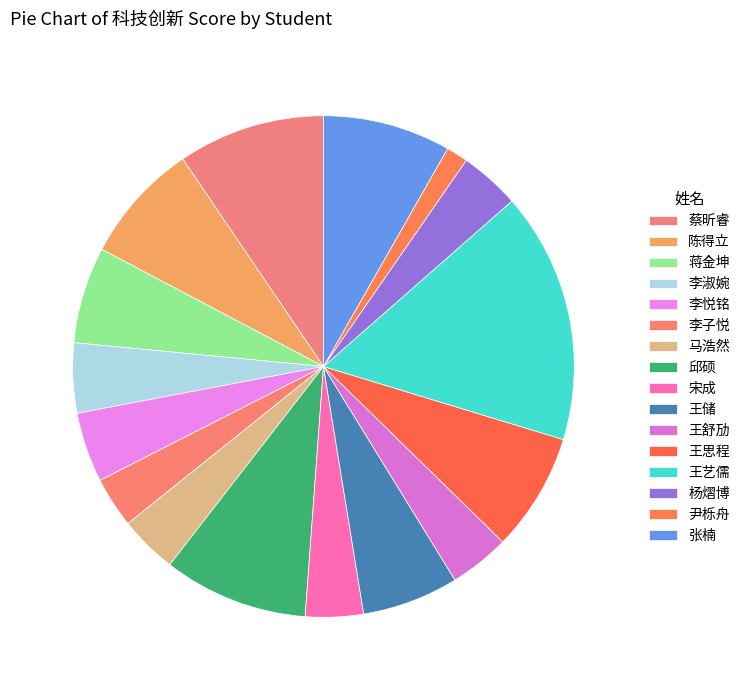

How many slices are in this pie chart?

16